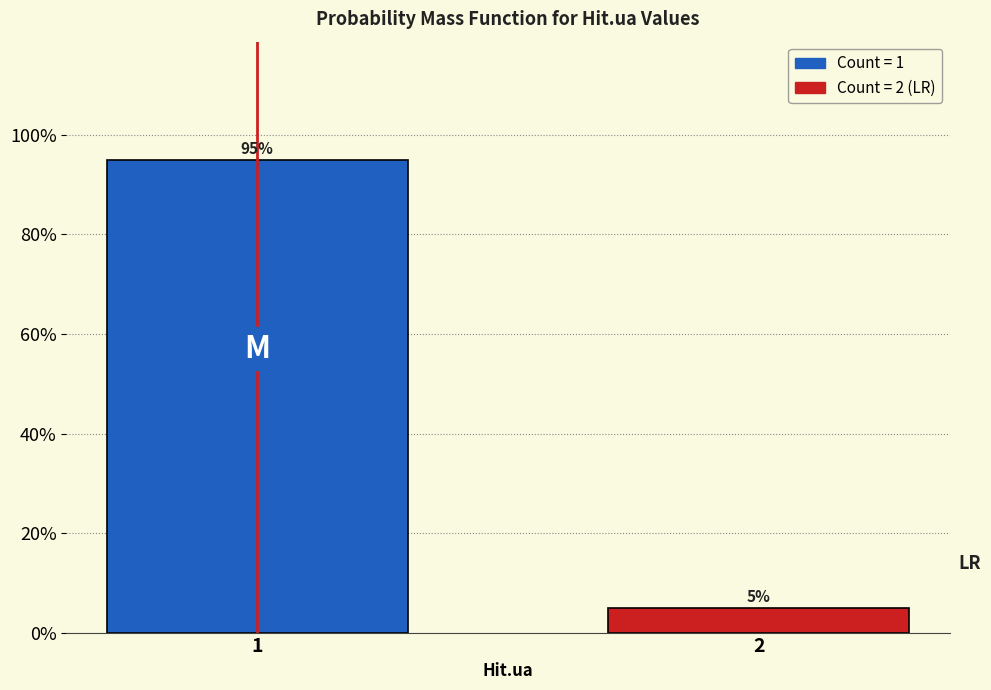

Reading right to left, extract all data points from this chart.

5	95